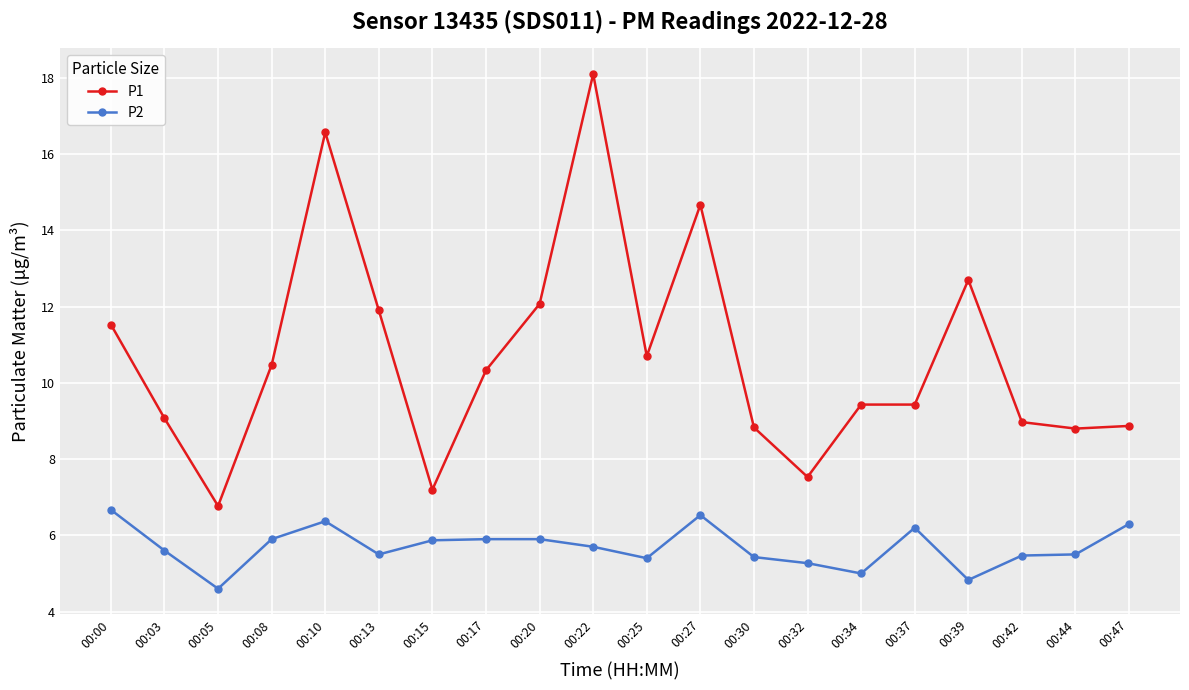

What is the sum of all P1 values?

213.9